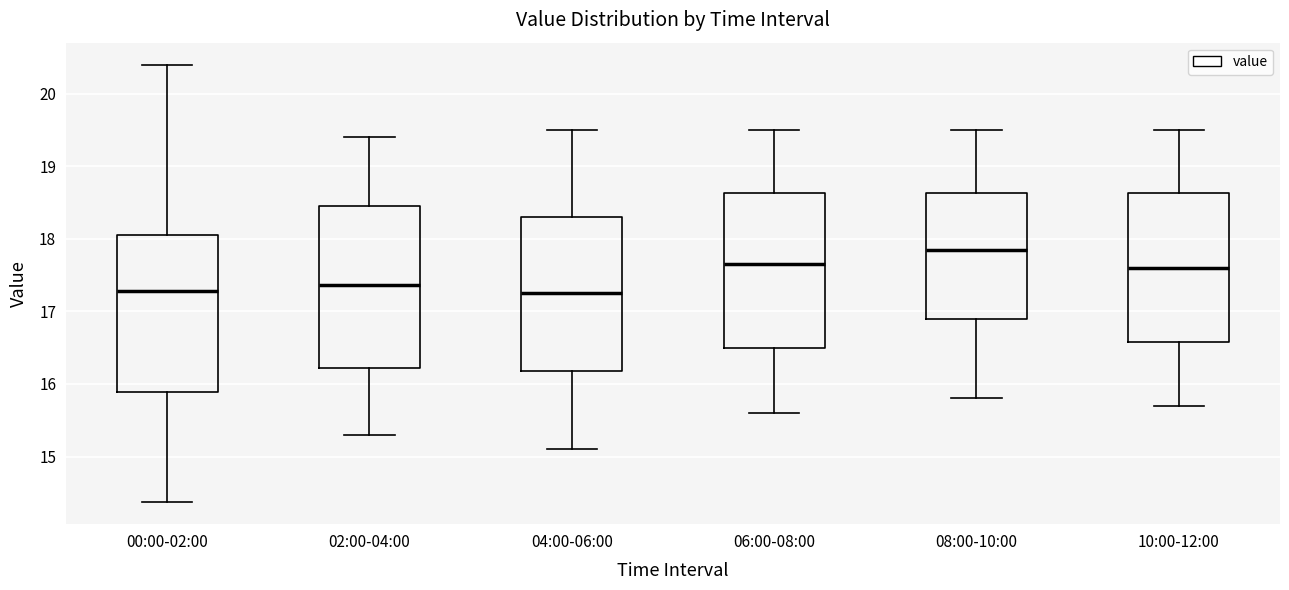

Reading left to right, transcribe this box plot: for each box, give where its median line is, the range the box spans, and where its two whiskers end, as read against the y-axis. The values are not printed on the chart, so give them approximately, as read against the axis.

00:00-02:00: median 17.3, box 15.9 to 18.0, whiskers 14.4 to 20.4
02:00-04:00: median 17.4, box 16.2 to 18.5, whiskers 15.3 to 19.4
04:00-06:00: median 17.3, box 16.2 to 18.3, whiskers 15.1 to 19.5
06:00-08:00: median 17.7, box 16.5 to 18.6, whiskers 15.6 to 19.5
08:00-10:00: median 17.9, box 16.9 to 18.6, whiskers 15.8 to 19.5
10:00-12:00: median 17.6, box 16.6 to 18.6, whiskers 15.7 to 19.5